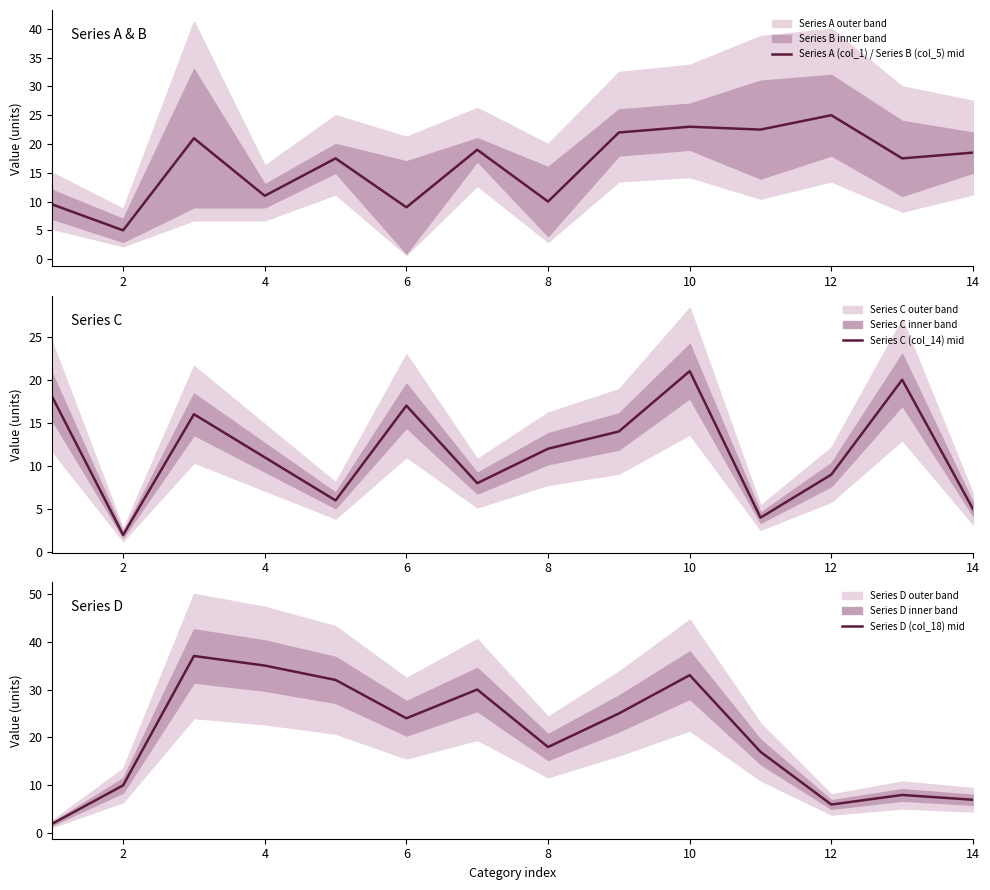

What is the lowest value of the Series A (col_1) / Series B (col_5) mid series?

5.0